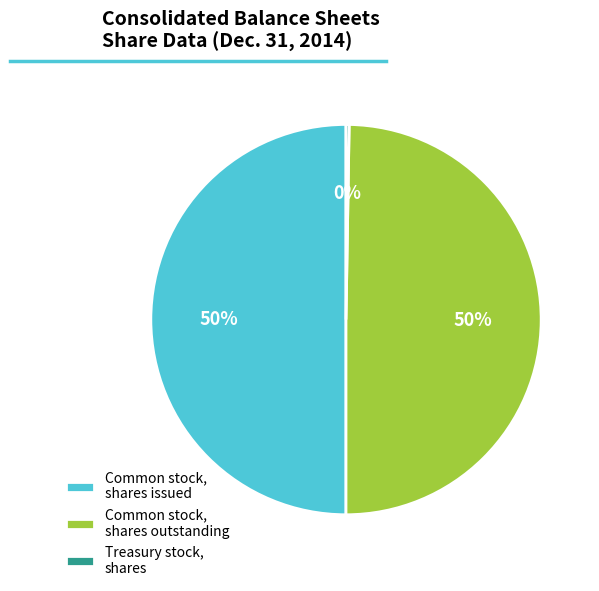

To the nearest percent, what is the difference between the largest and smallest slice percentages?

50%